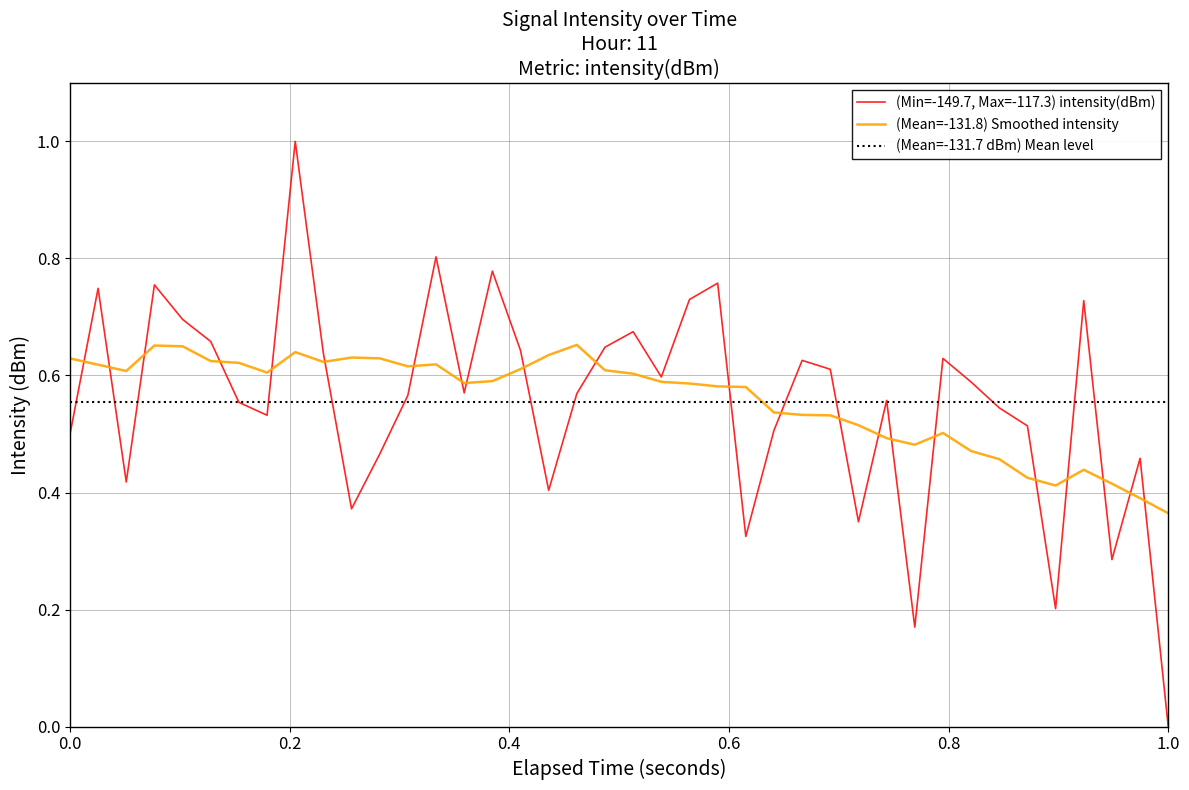

What is the maximum value for (Min=-149.7, Max=-117.3) intensity(dBm)?

1.0